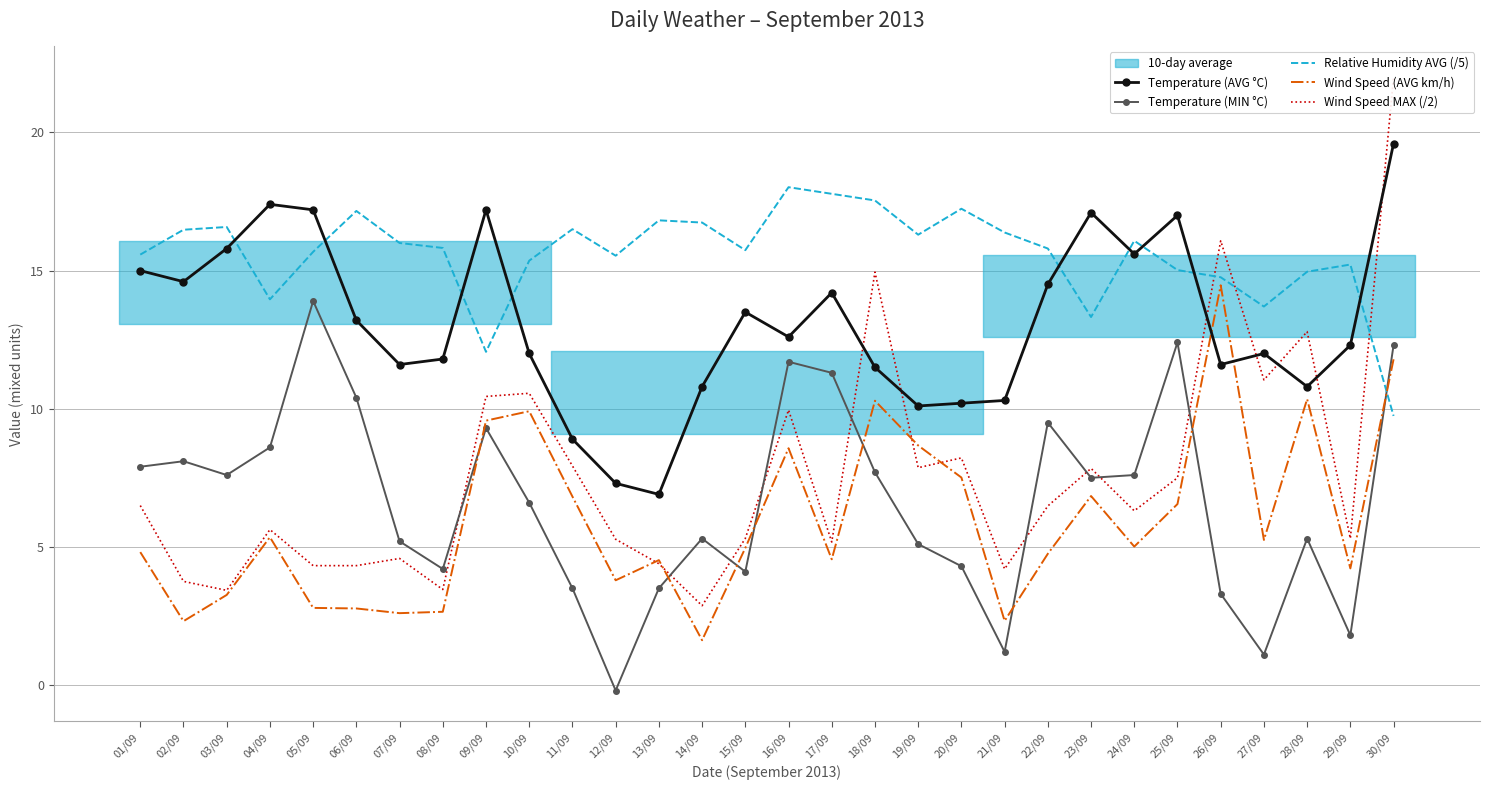

What is the difference between the Wind Speed (AVG km/h) values at 20/09 and 13/09?

3.0